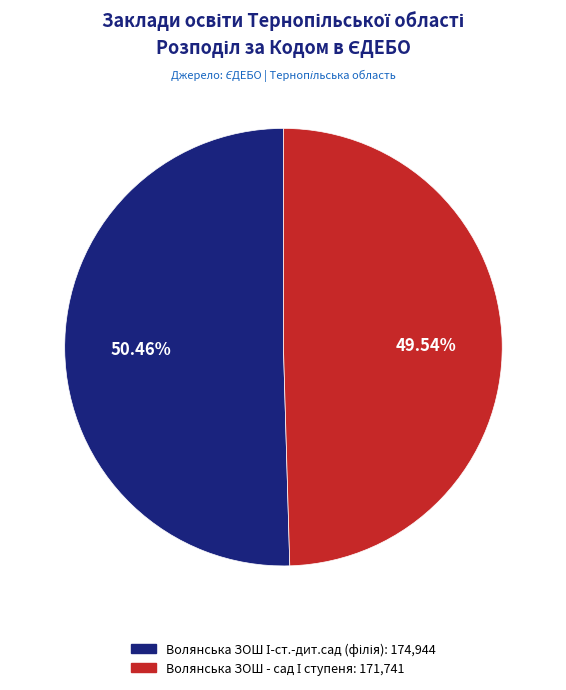

Does any single category account for the majority?

Yes